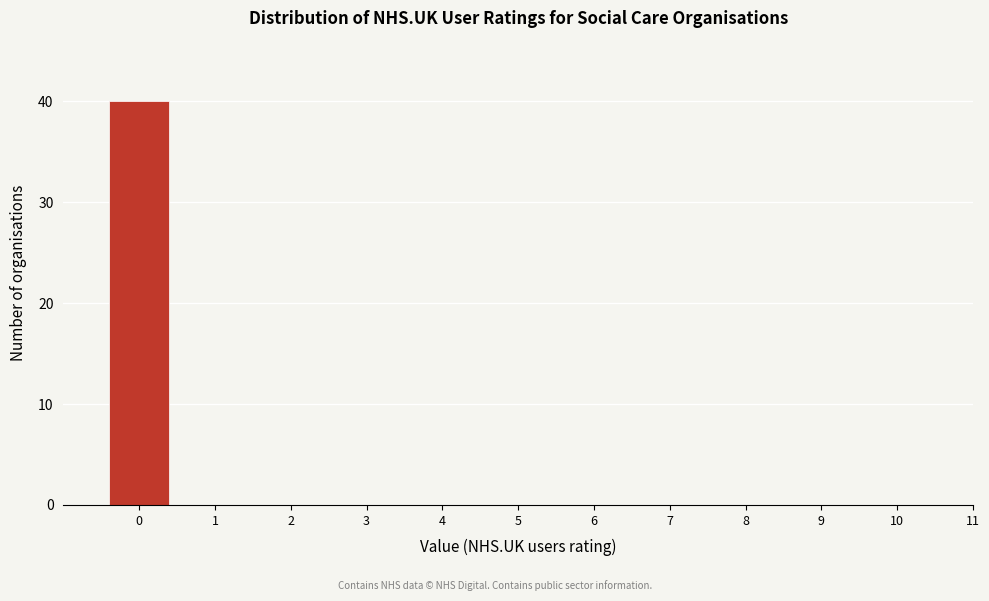

How tall is the bar that spans -0.5 to 0.5 on the x-axis? The values are not printed on the chart, so give them approximately, as read against the axis.

40